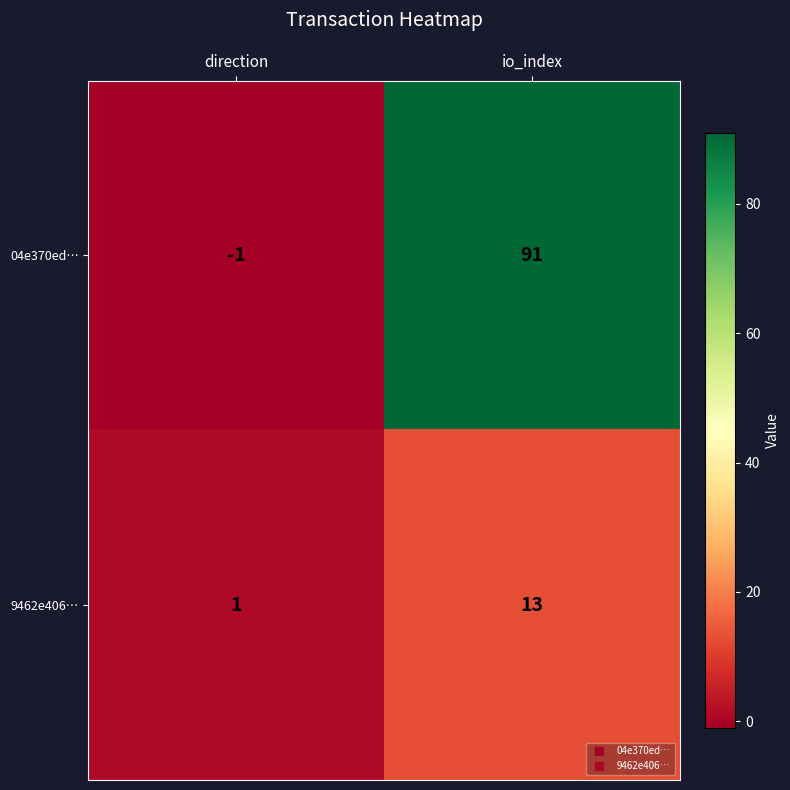

At how many categories does at least one series exceed 89?

1